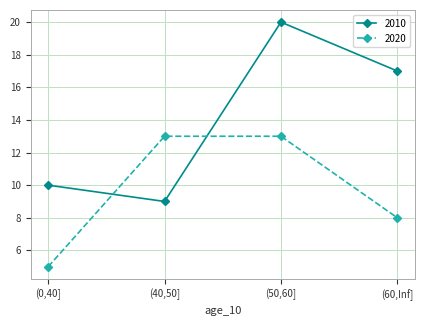

What is the maximum value shown in the chart?

20